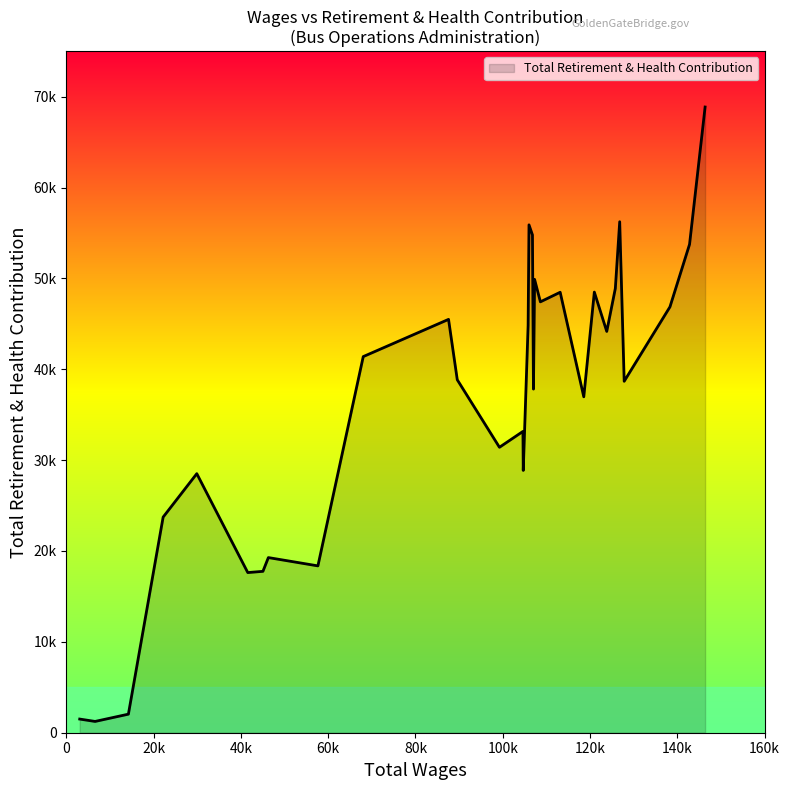

What is the average value?

36490